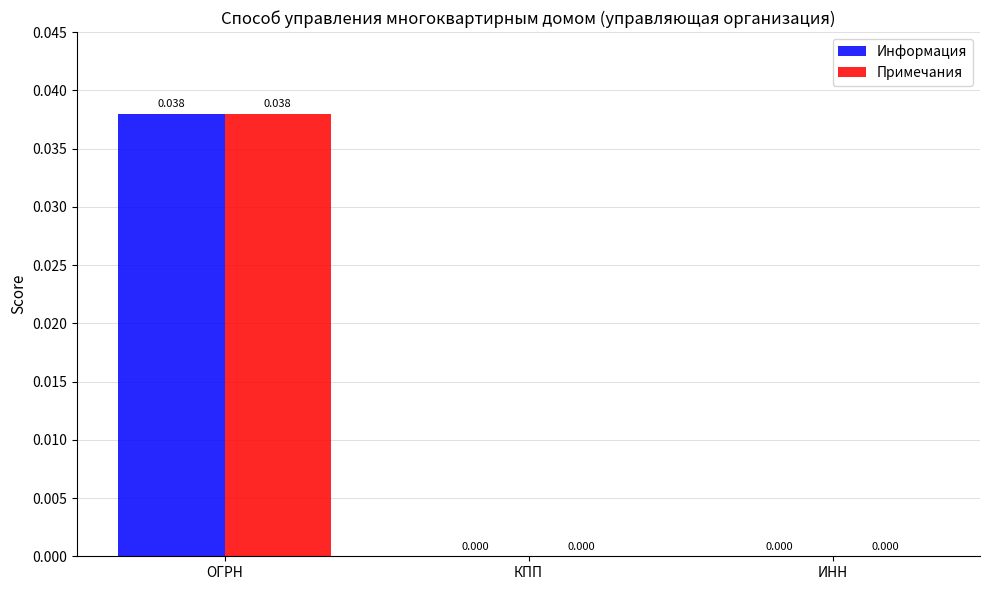

At which category is the sum across all series the highest?

ОГРН